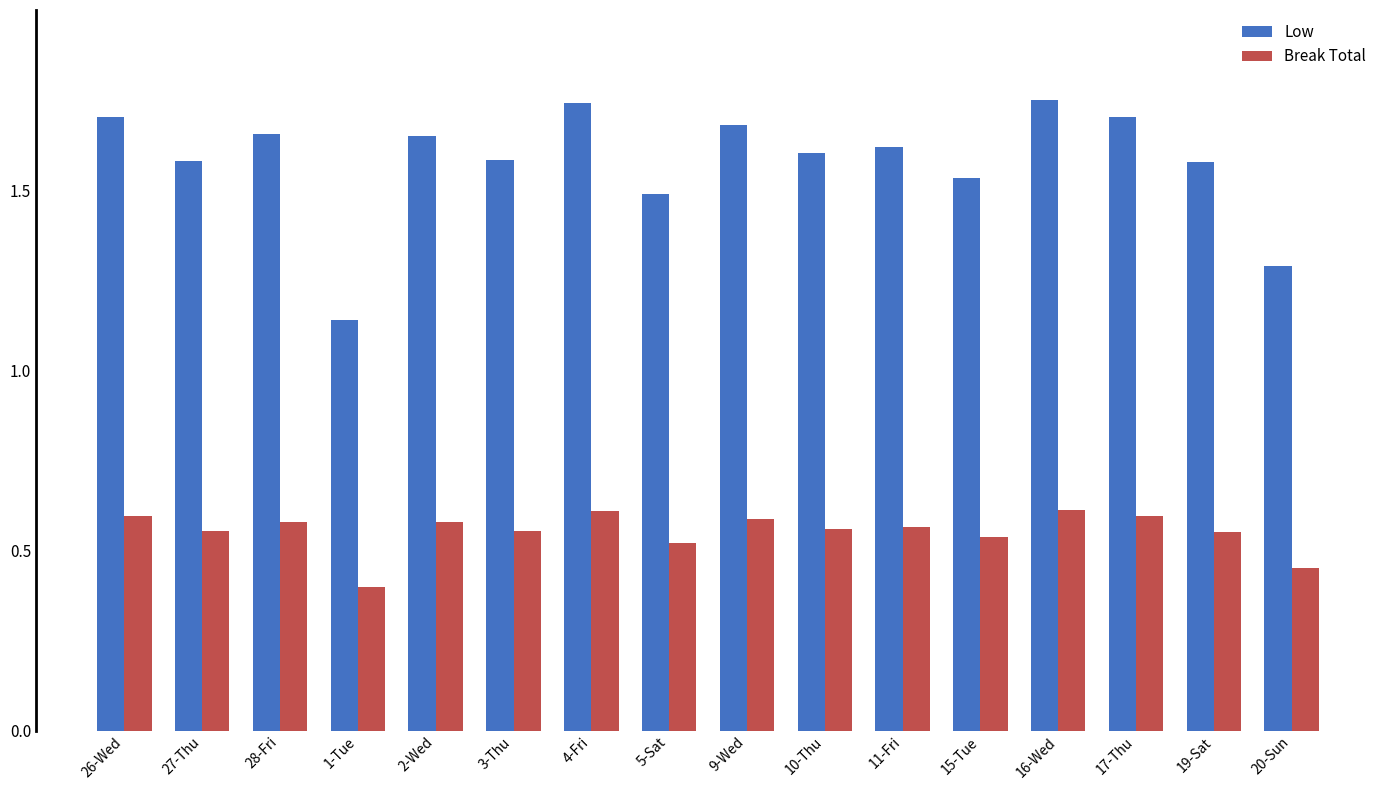

Where is Break Total nearest to the value 0?

1-Tue